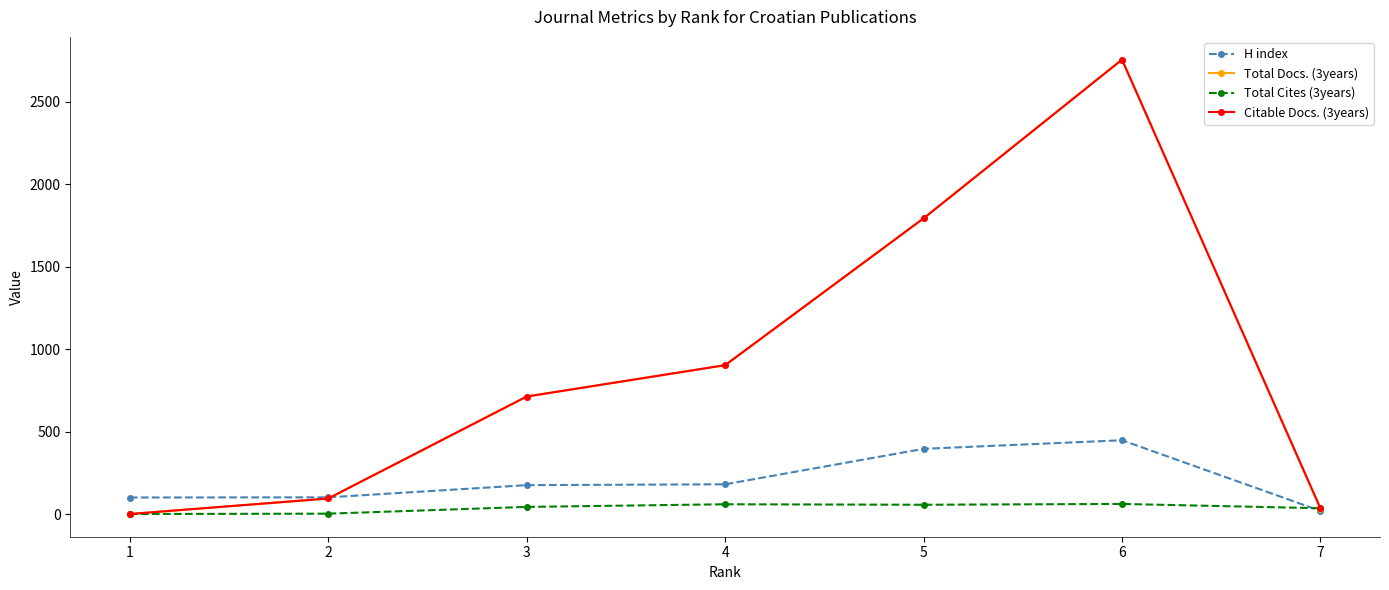

What is the greatest value displayed?

2754